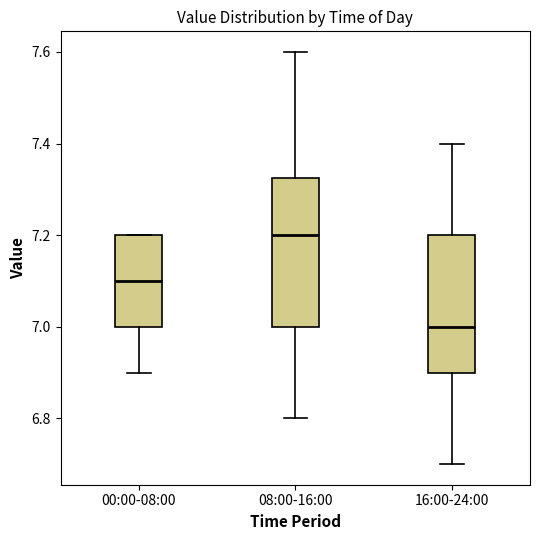

Where is the upper edge of the box for 00:00-08:00 on the y-axis? The values are not printed on the chart, so give them approximately, as read against the axis.

7.20